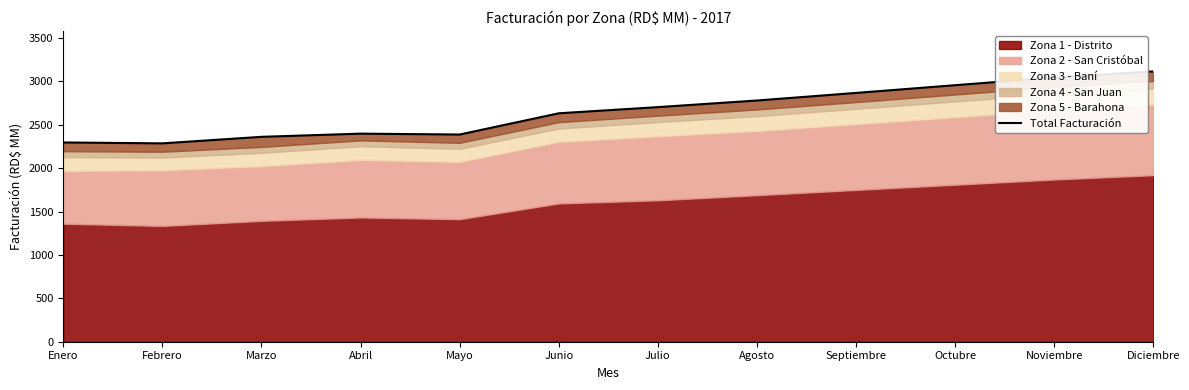

Is it true that the value at Septiembre is 2868.0?

True